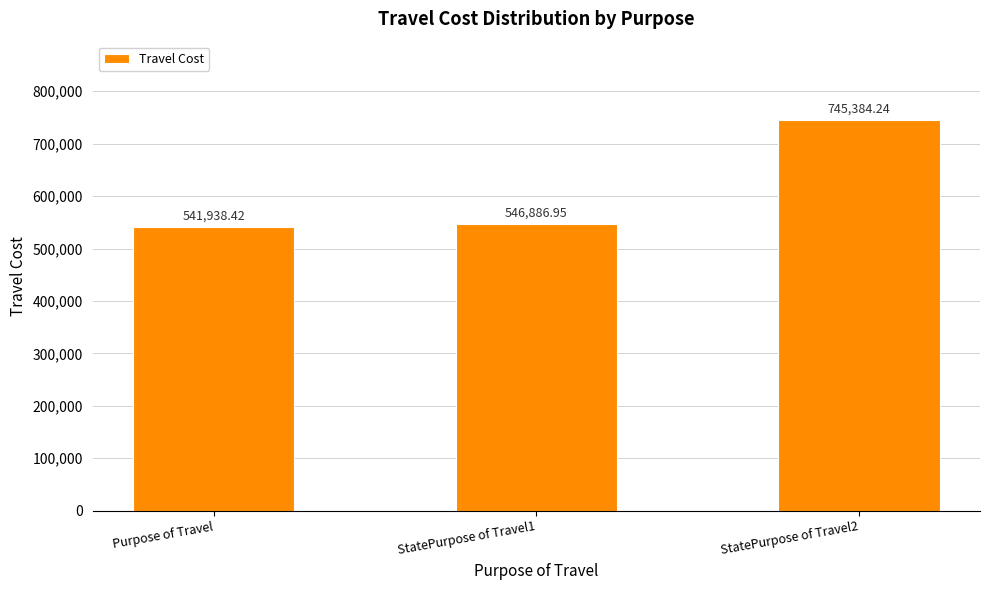

Which category has the lowest value across all series?

Purpose of Travel